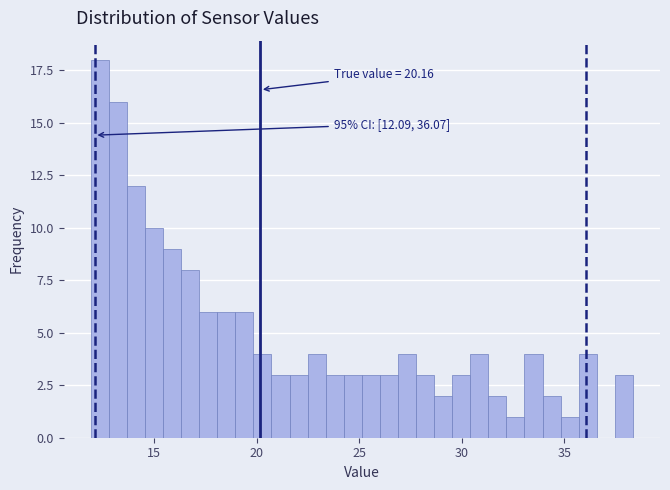

Around what value on the x-axis is the tallest bar? Give the approximate position of its centre, as read against the axis.

12.5